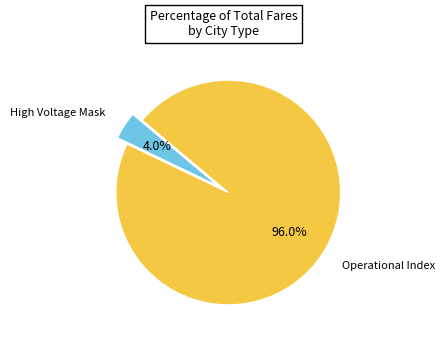

To the nearest percent, what is the difference between the largest and smallest slice percentages?

92%